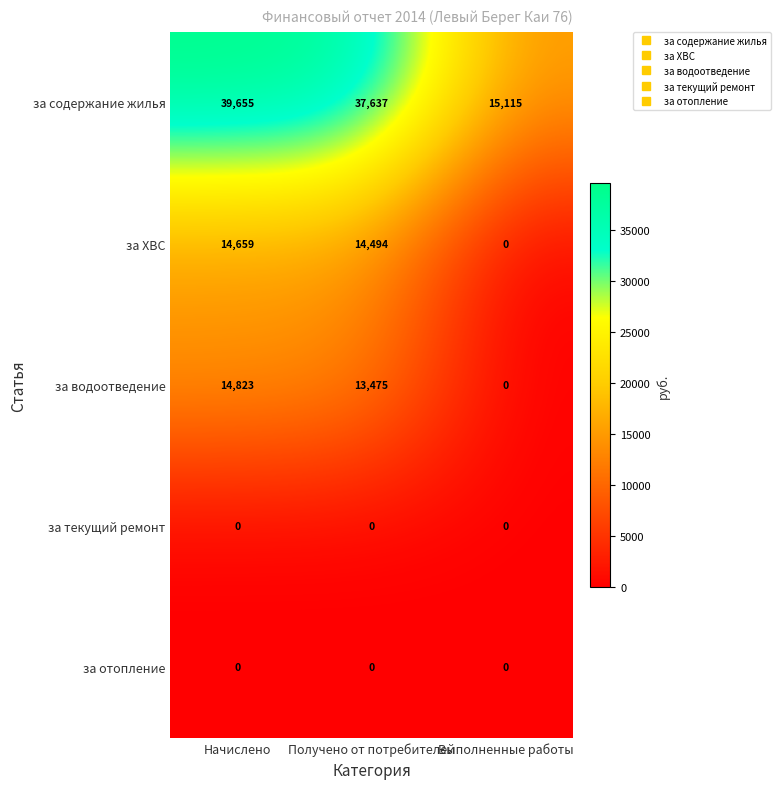

What is the total value across all series at Начислено?

69137